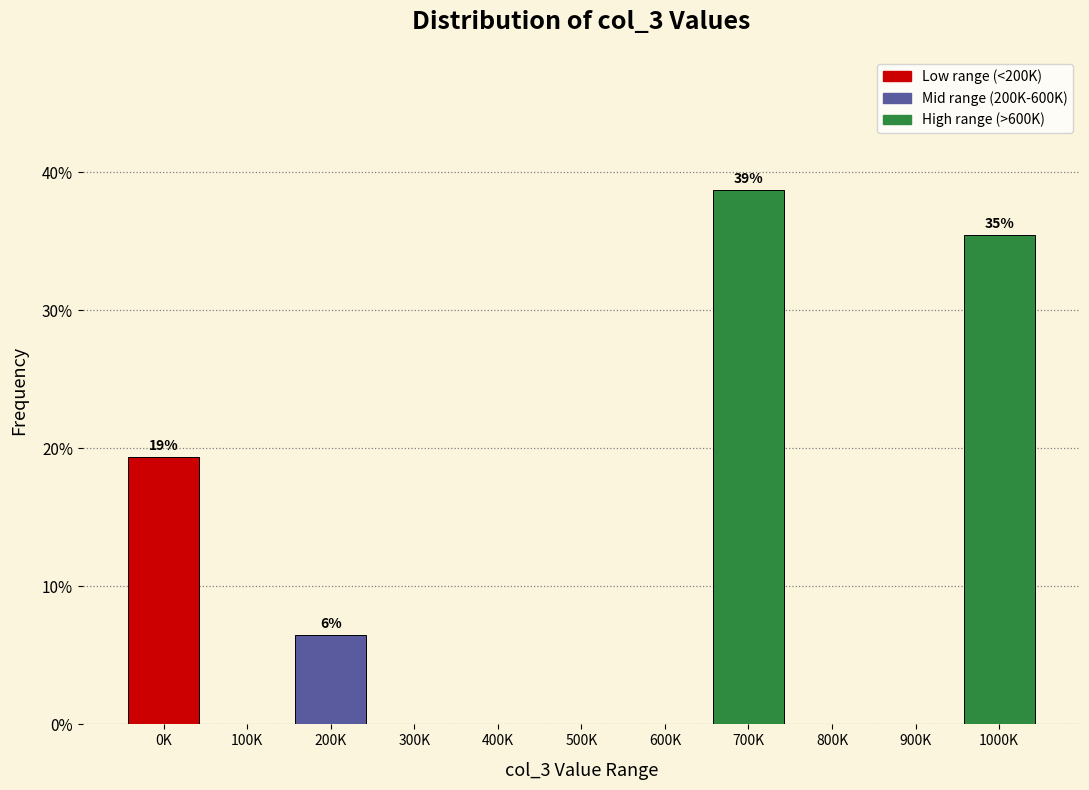

Reading left to right, extract all data points from this chart.

0K=19.4	100K=0.0	200K=6.5	300K=0.0	400K=0.0	500K=0.0	600K=0.0	700K=38.7	800K=0.0	900K=0.0	1000K=35.5